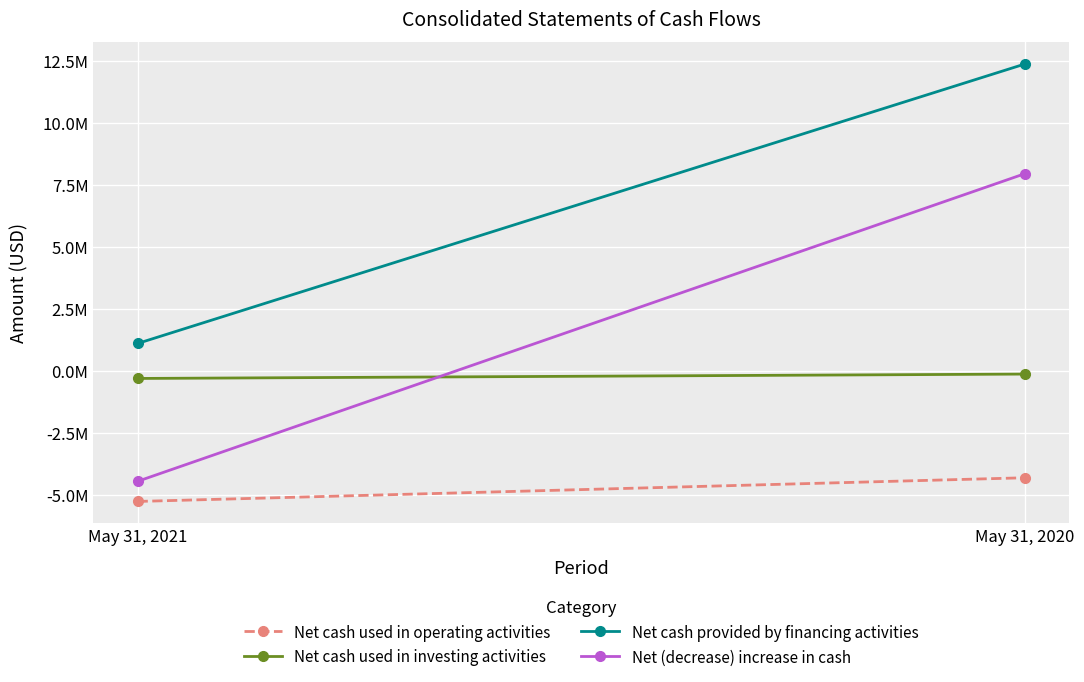

What is the average value of the Net (decrease) increase in cash series?

1756263